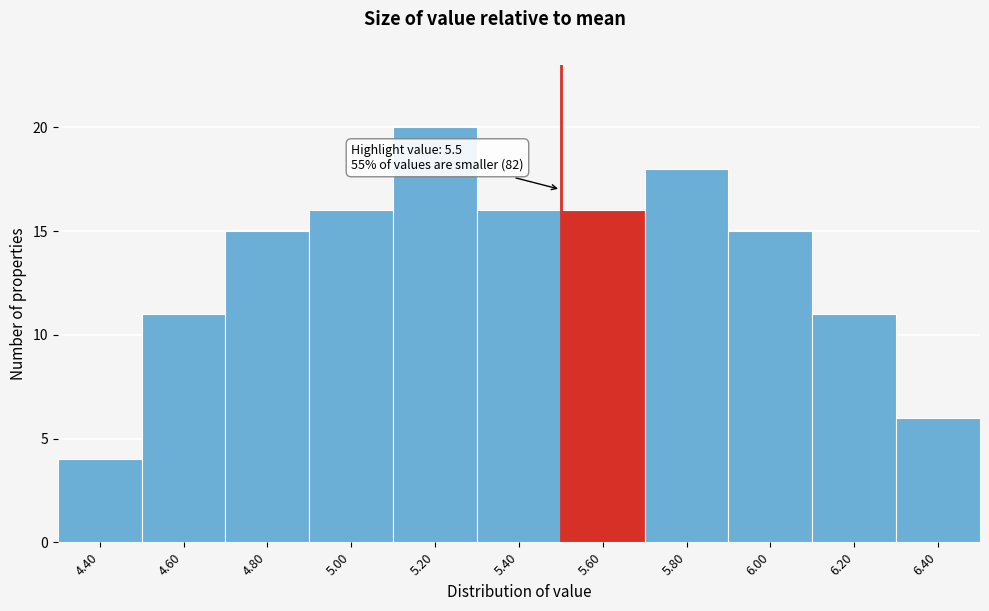

Over which range of the x-axis is the bar tallest?

5.1 to 5.3